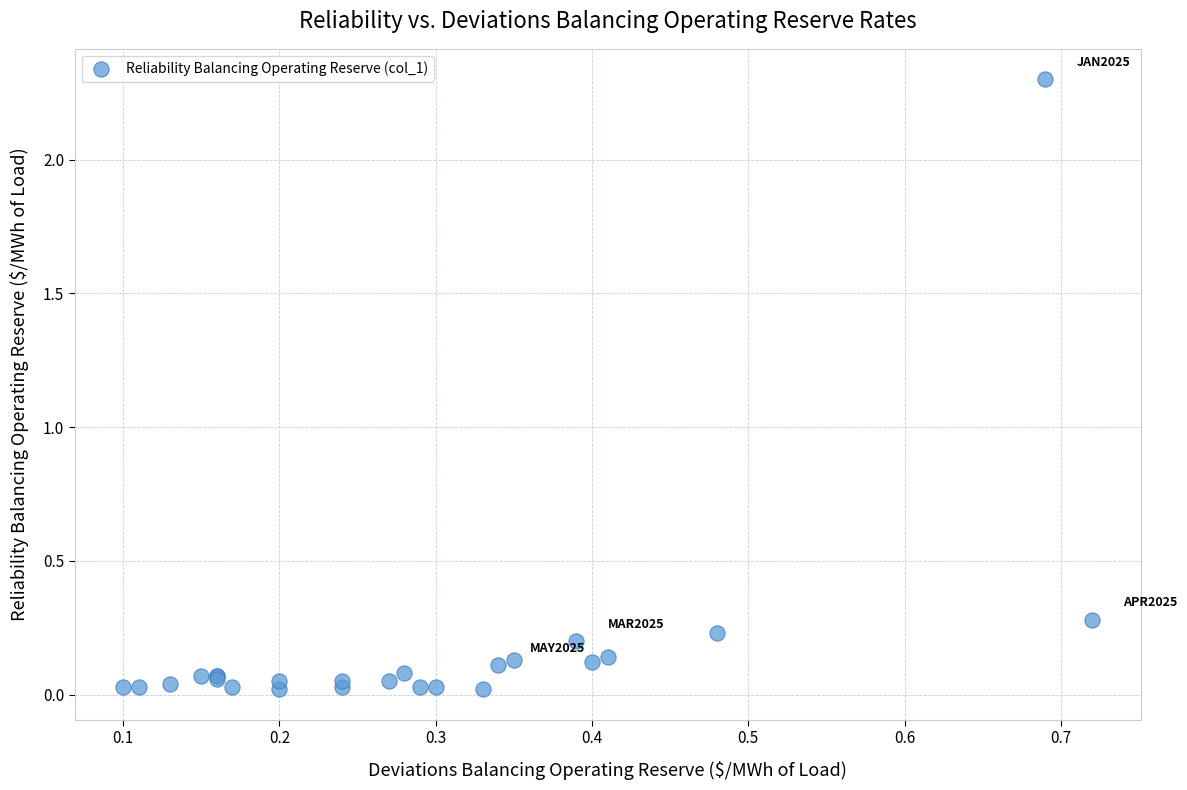

What Y value in the scatter plot is closest to 1?

0.3